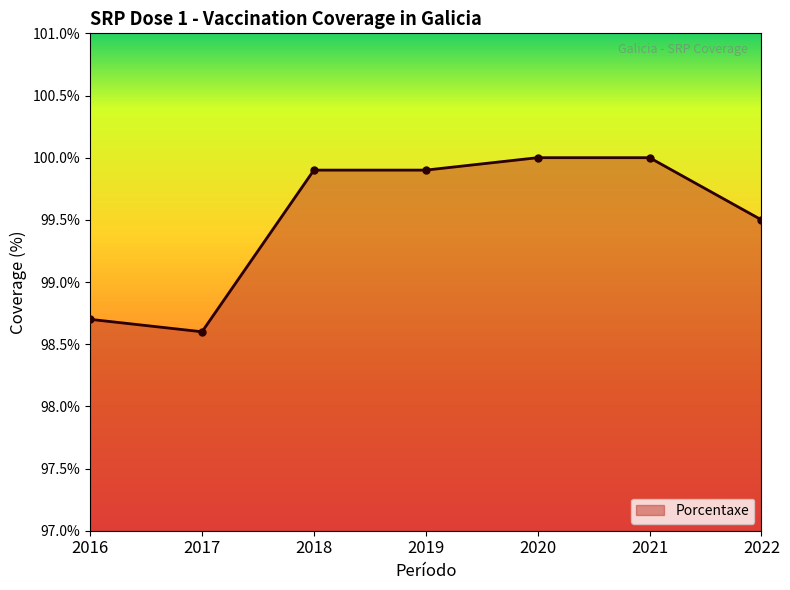

True or false: the data shows 100.0 at 2020.

True